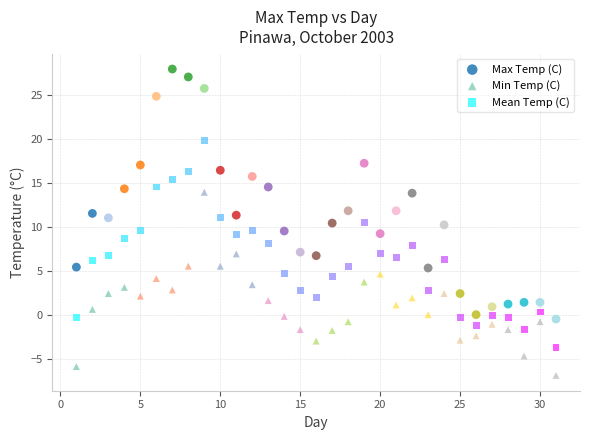

Which series has the widest spread of Y values?

Max Temp (C)